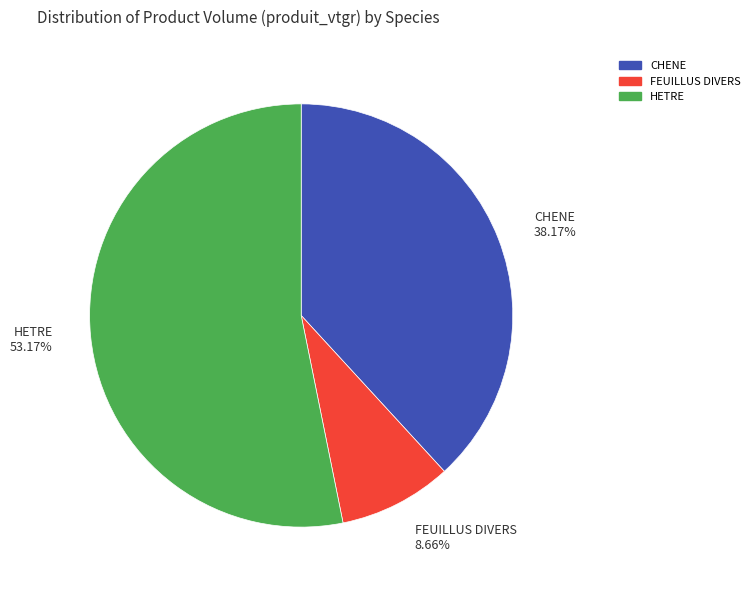

Is CHENE 38.17% the majority of the pie?

No